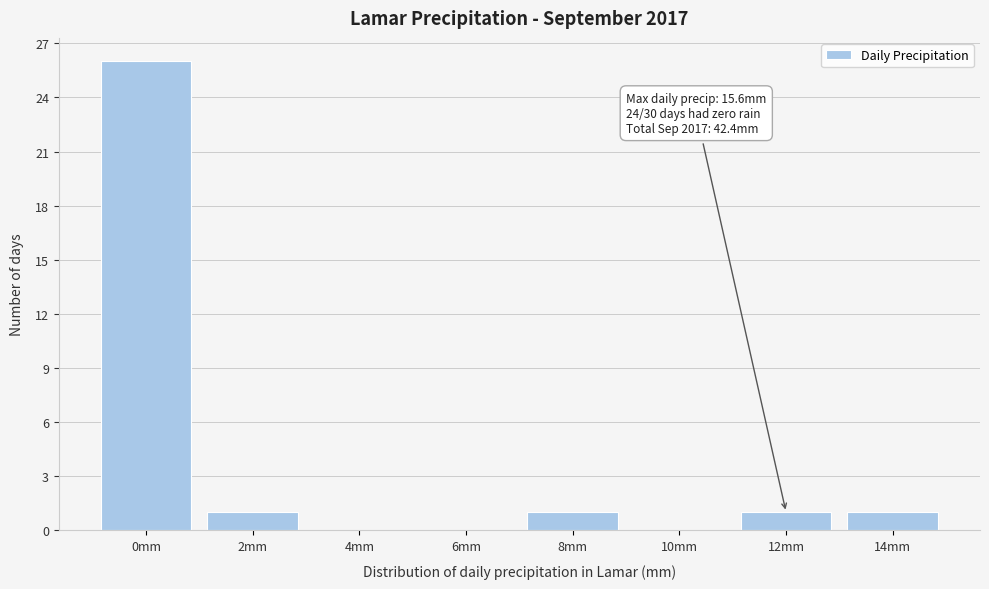

Reading right to left, transcribe all the data shown in this chart.

14mm=1	12mm=1	10mm=0	8mm=1	6mm=0	4mm=0	2mm=1	0mm=26